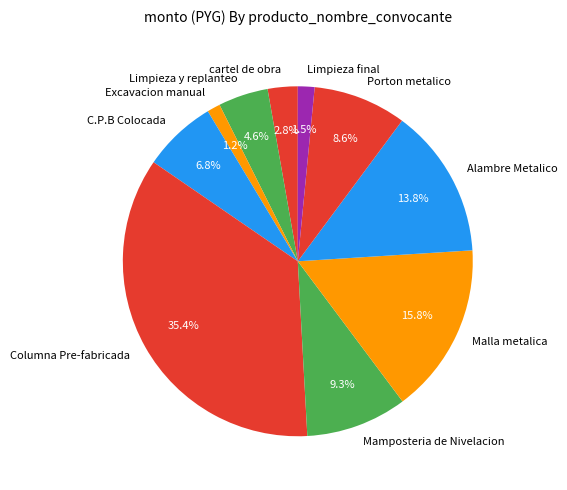

To the nearest percent, what percentage of the pie is Mamposteria de Nivelacion?

9%